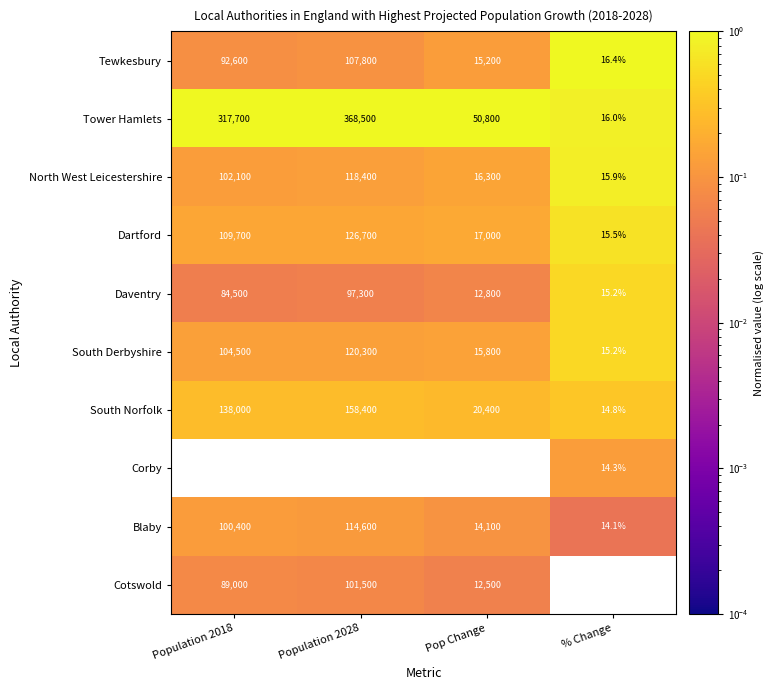

True or false: Corby has a value of 81000.0 at Population 2028.

True